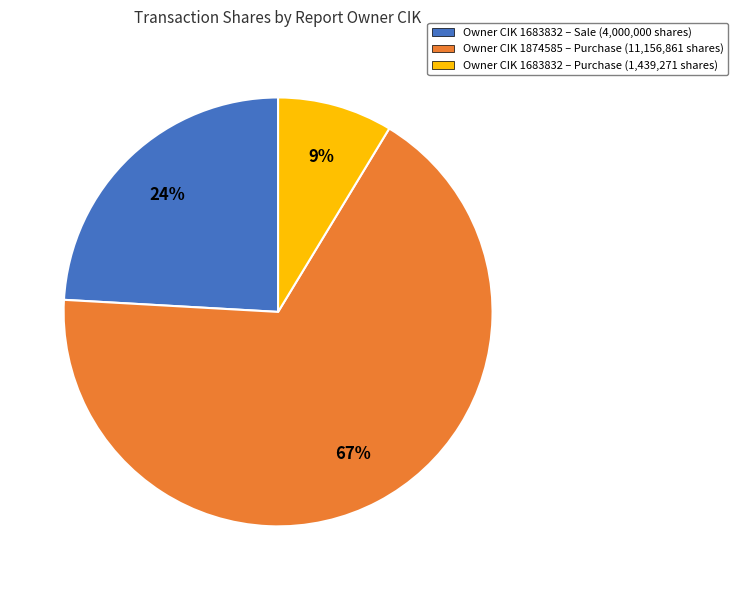

How many segments does this pie chart have?

3